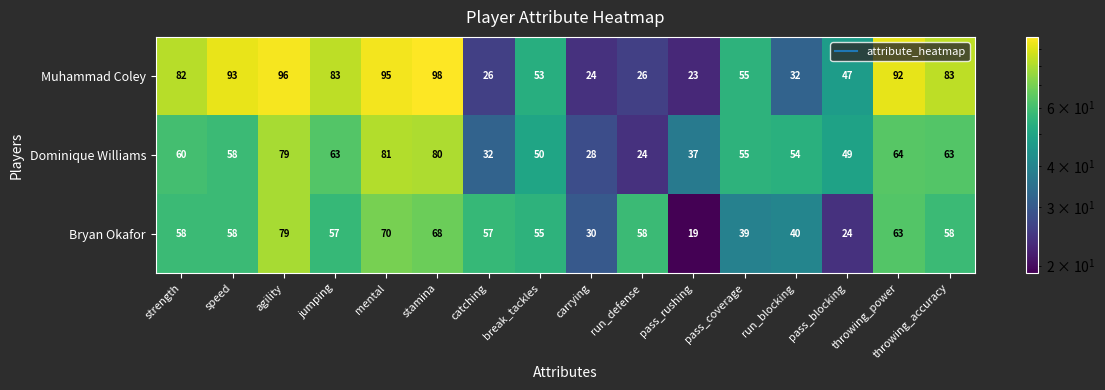

Which series has the largest range (max minus min)?

Muhammad Coley